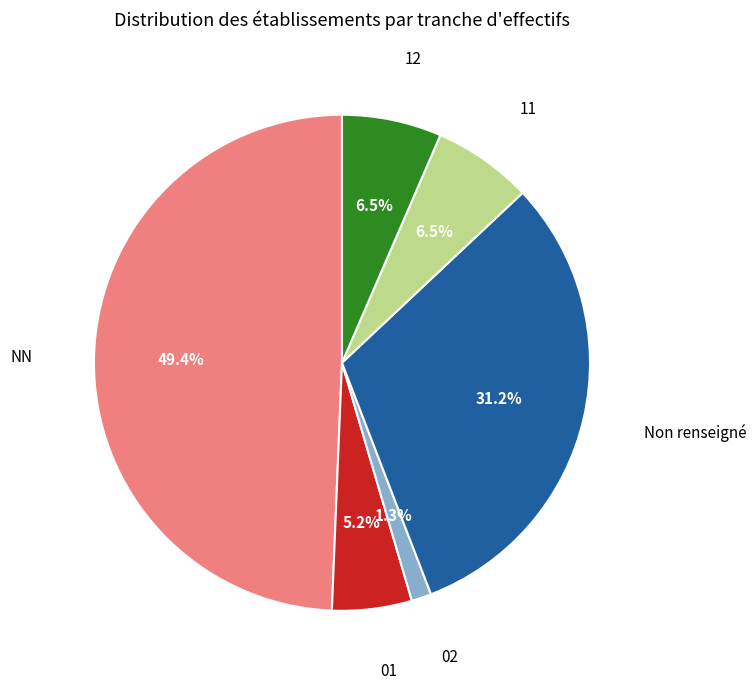

What is the largest slice in the pie chart?

NN